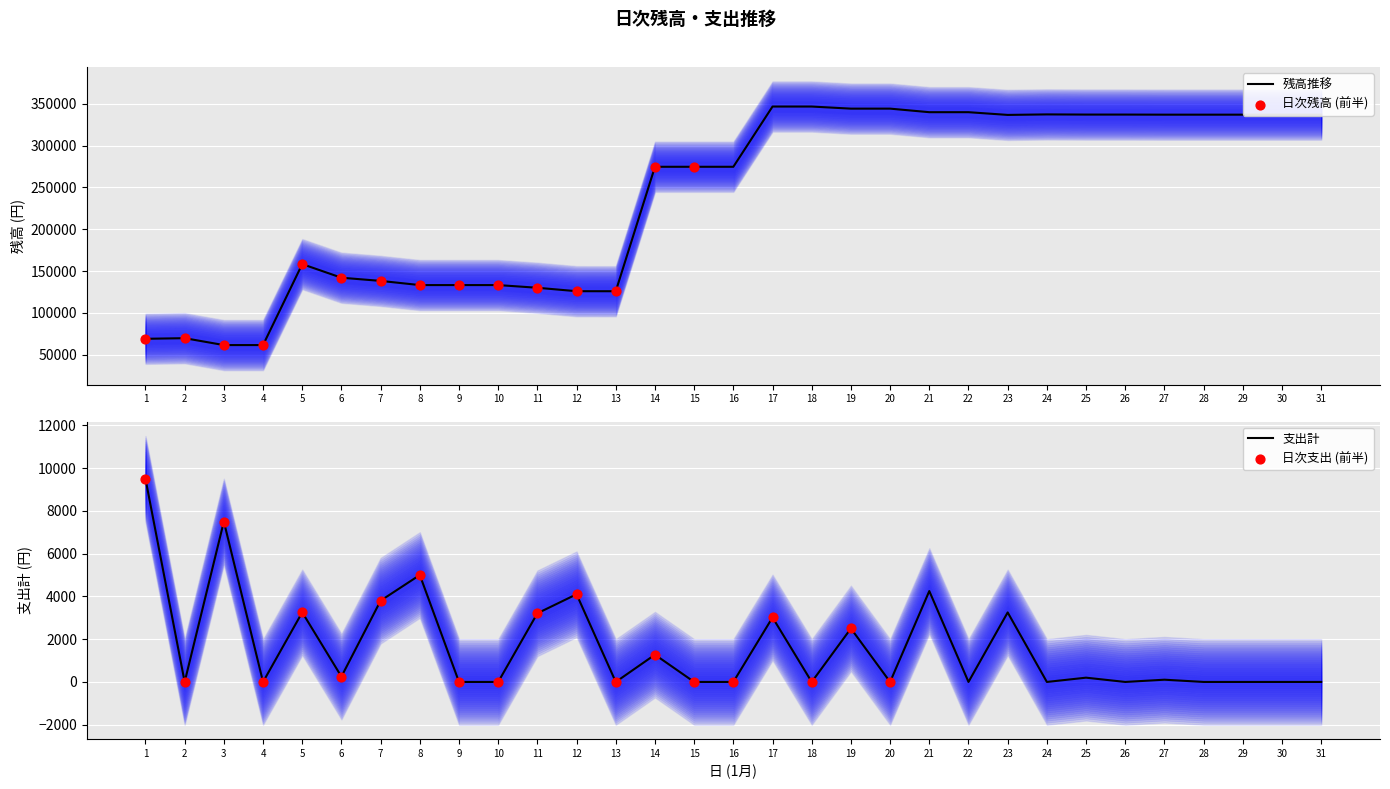

Which series contains the highest Y value?

残高